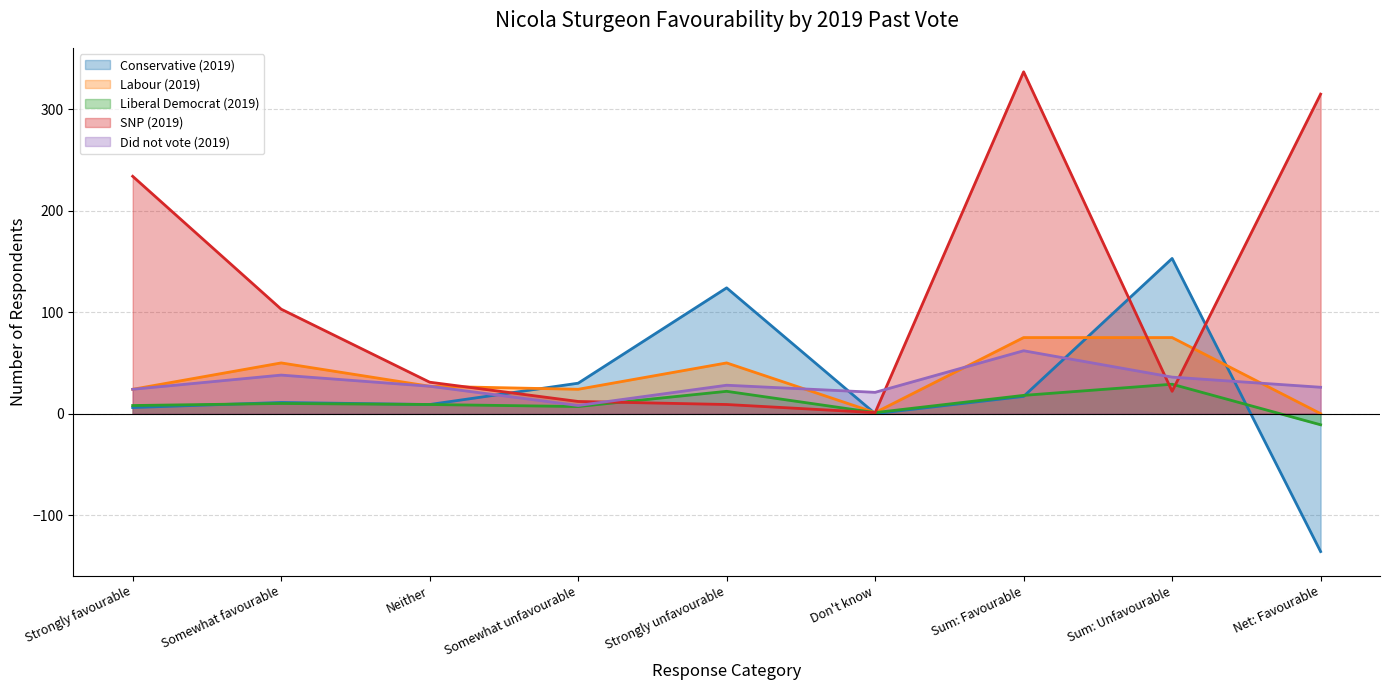

The Liberal Democrat (2019) series shows 9 at Sum: Favourable. True or false?

False